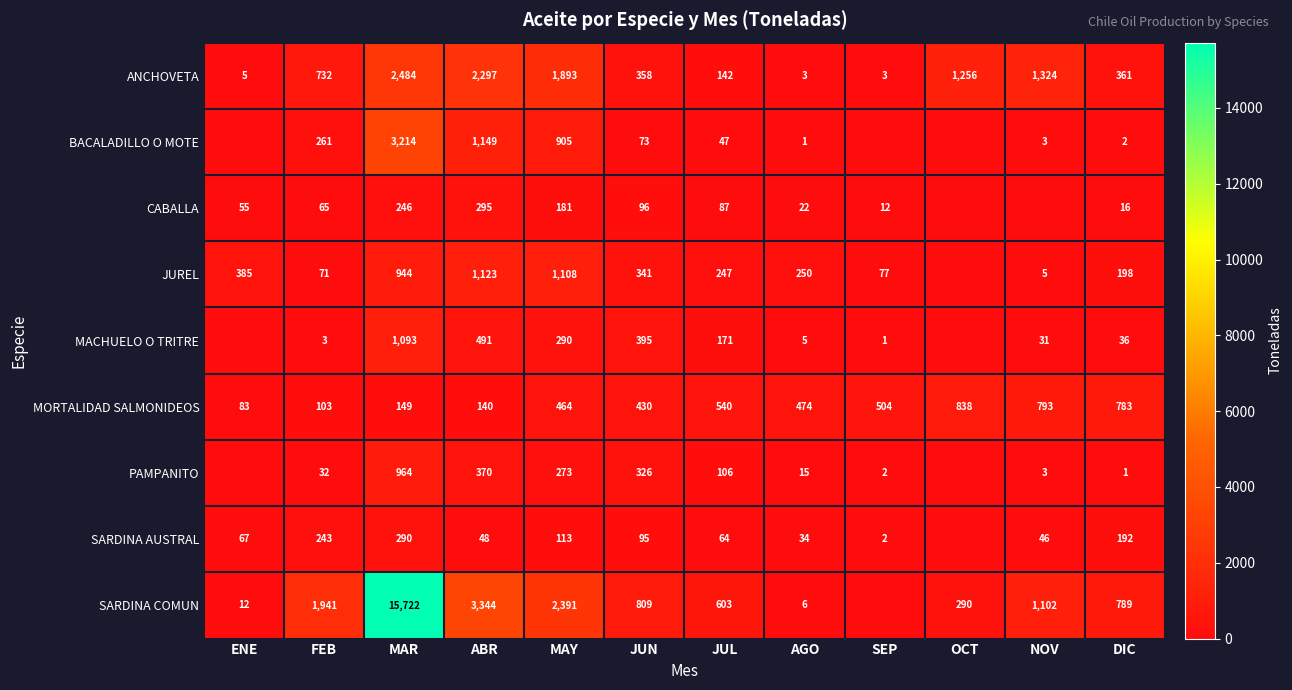

Is the value of JUREL at MAY greater than the value of MACHUELO O TRITRE at AGO?

Yes